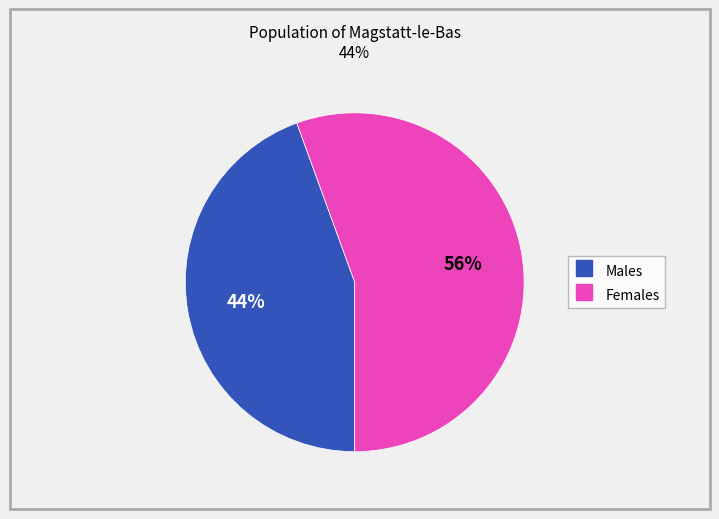

To the nearest percent, what is the average slice percentage?

50%